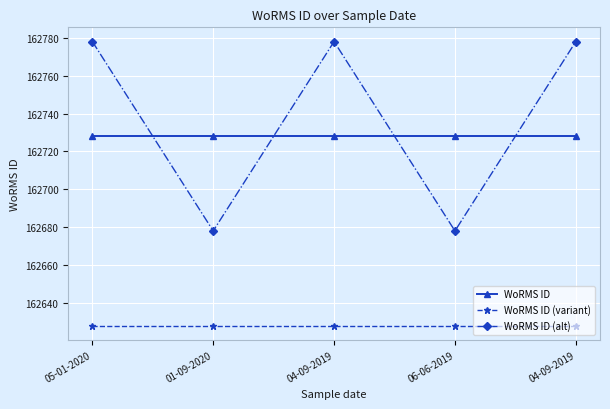

Is it true that WoRMS ID (variant) equals 162628 at 05-01-2020?

True